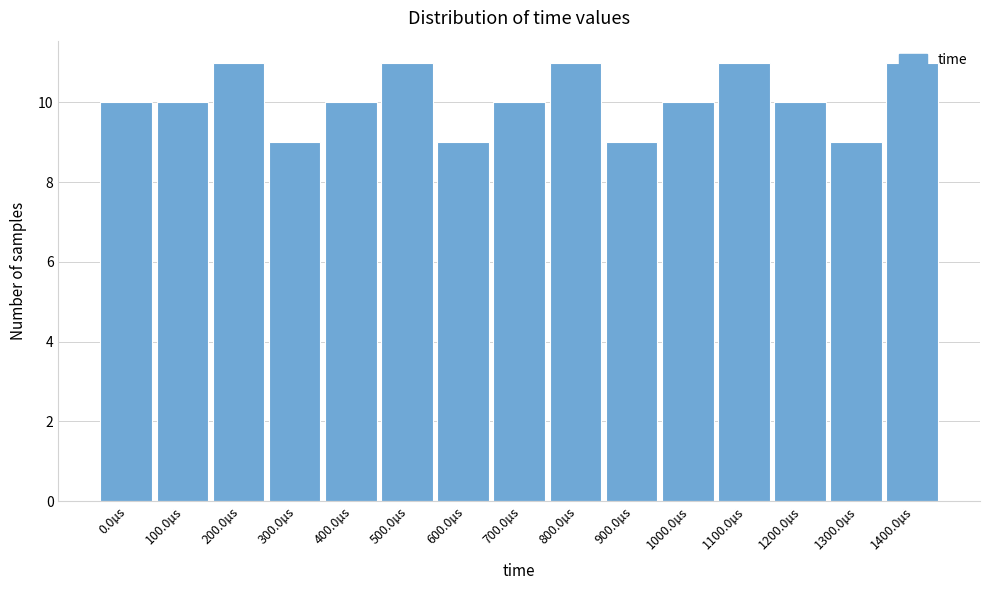

What is the maximum value shown in the chart?

11